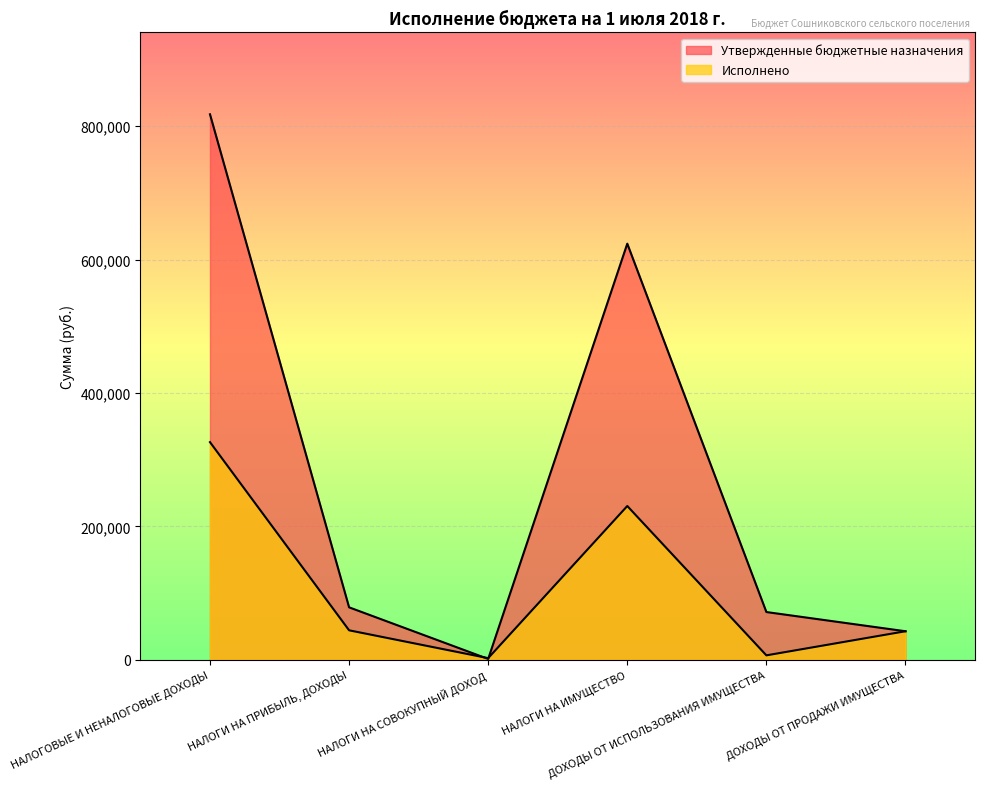

What position from the left is НАЛОГИ НА ИМУЩЕСТВО?

4